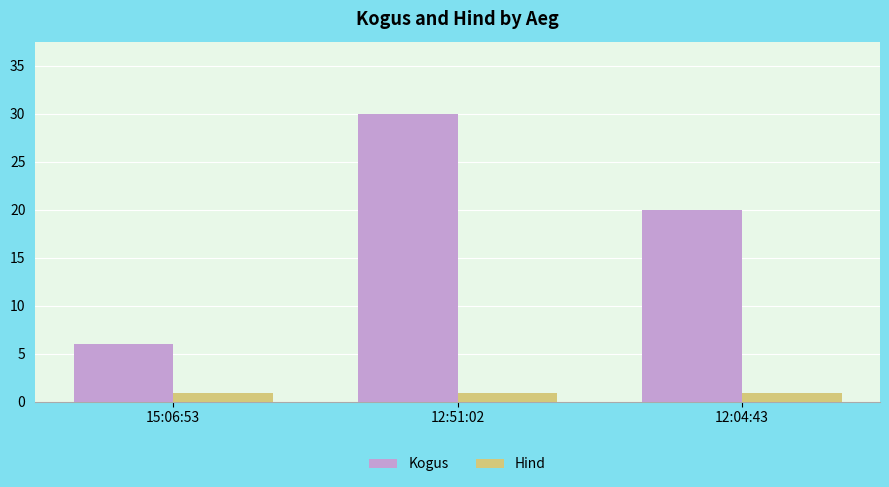

At which category does the chart reach its peak across all series?

12:51:02